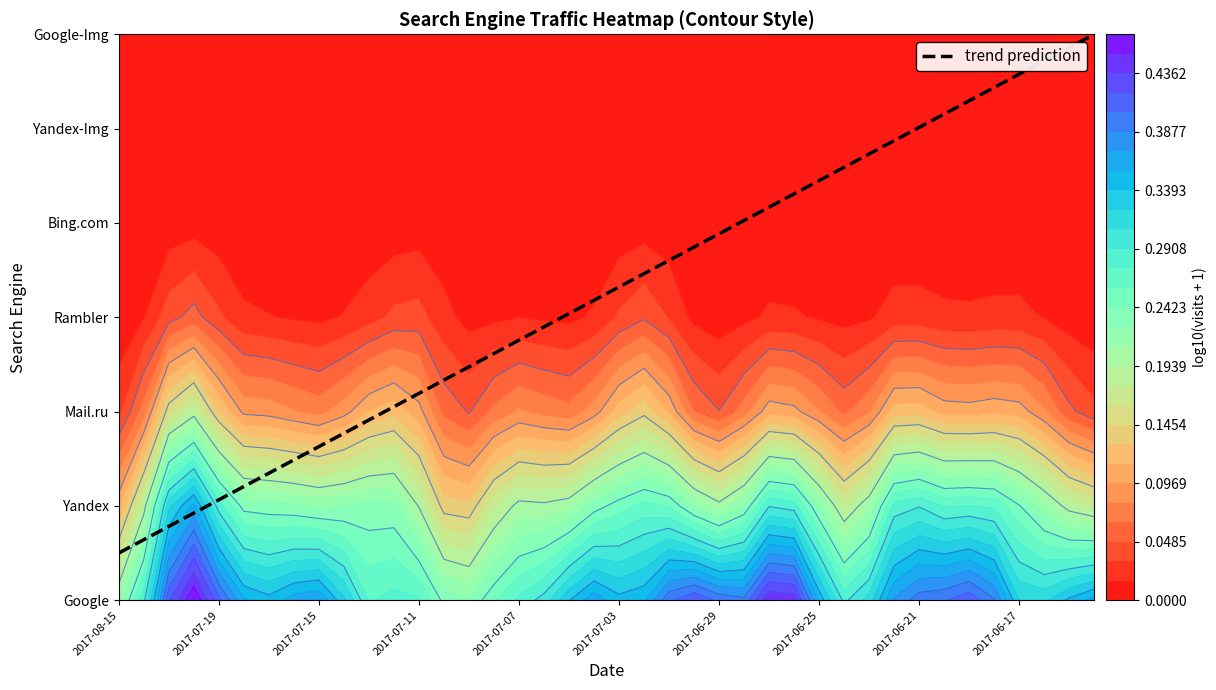

List the labels in order of Yandex-Img value, smallest first.

2017-08-15, 2017-08-13, 2017-07-21, 2017-07-20, 2017-07-19, 2017-07-18, 2017-07-17, 2017-07-16, 2017-07-15, 2017-07-14, 2017-07-13, 2017-07-12, 2017-07-11, 2017-07-10, 2017-07-09, 2017-07-08, 2017-07-07, 2017-07-06, 2017-07-05, 2017-07-04, 2017-07-03, 2017-07-02, 2017-07-01, 2017-06-30, 2017-06-29, 2017-06-28, 2017-06-27, 2017-06-26, 2017-06-25, 2017-06-24, 2017-06-23, 2017-06-22, 2017-06-21, 2017-06-20, 2017-06-19, 2017-06-18, 2017-06-17, 2017-06-15, 2017-06-14, 2017-06-13